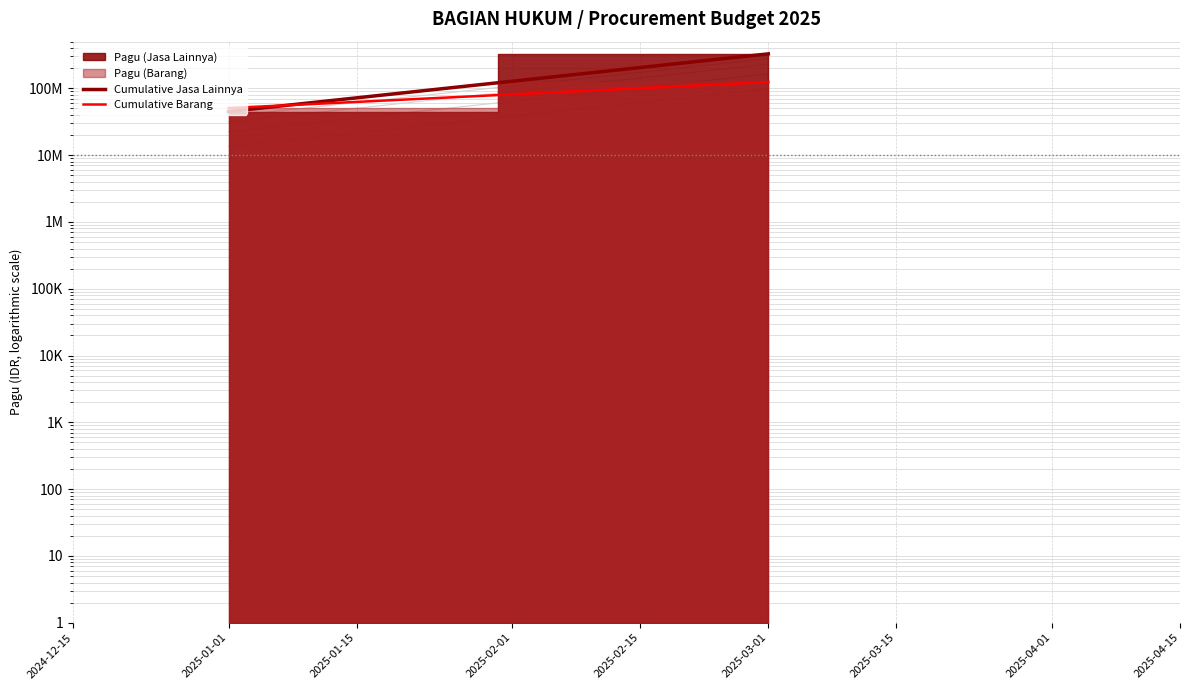

Is the value of Cumulative Jasa Lainnya at 2025-01-01 greater than the value of Cumulative Barang at 2025-01-01?

No